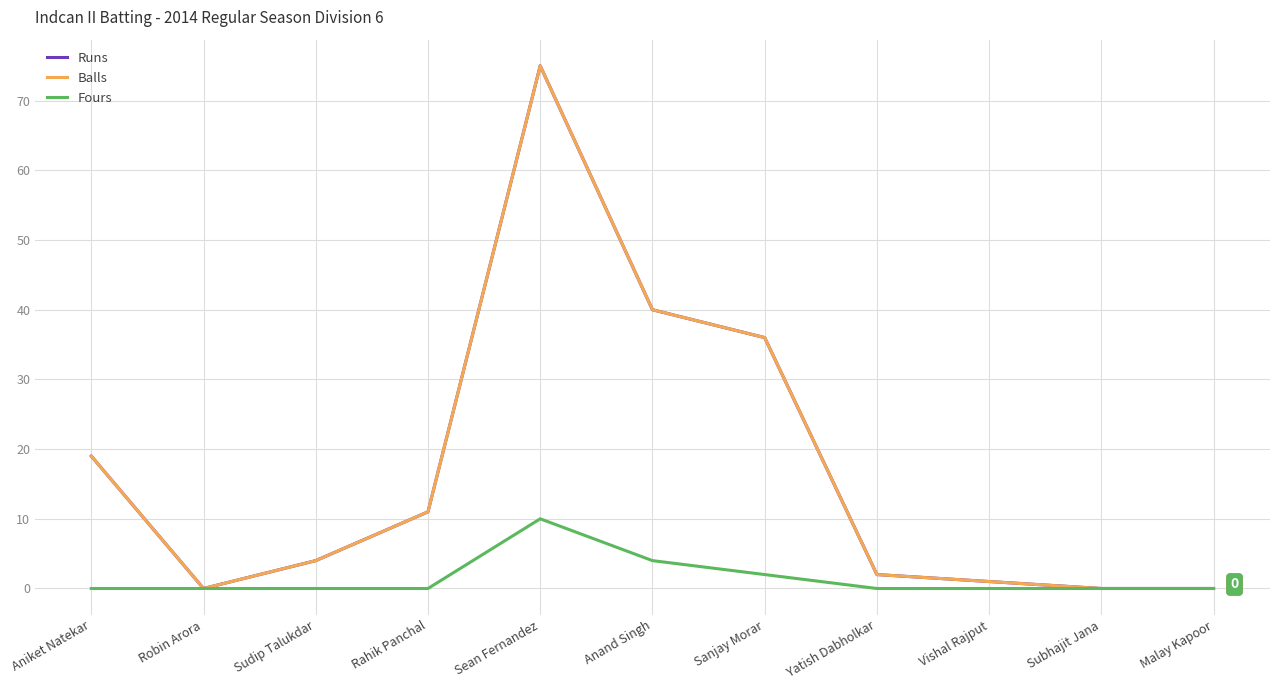

Does the chart have visible grid lines?

Yes